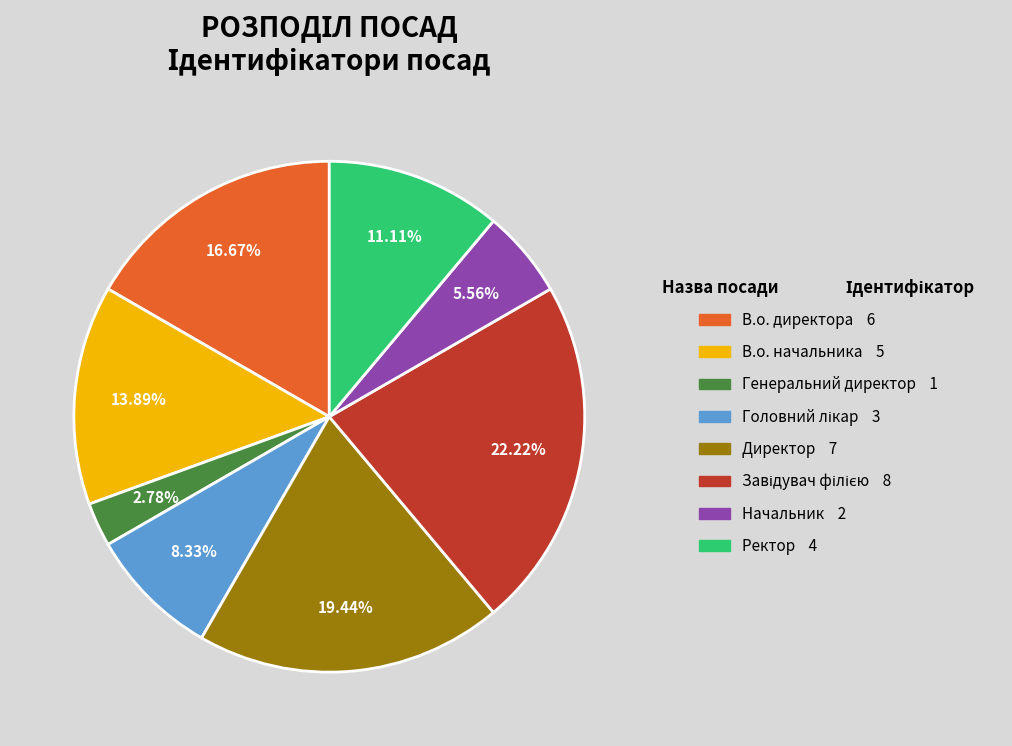

Does Генеральний директор represent more than half of the total?

No